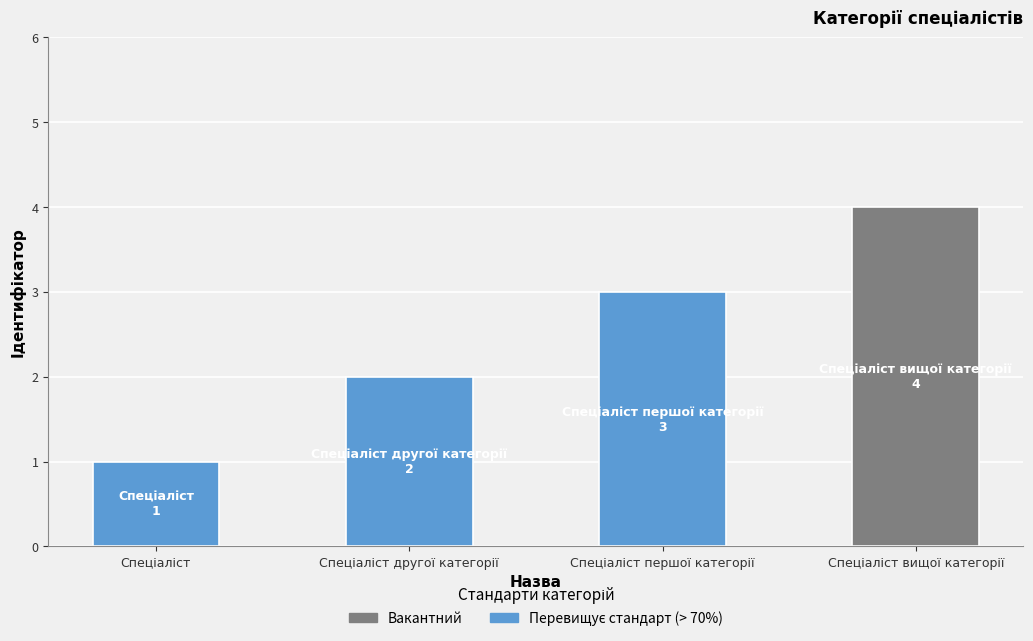

What is the greatest value displayed?

4